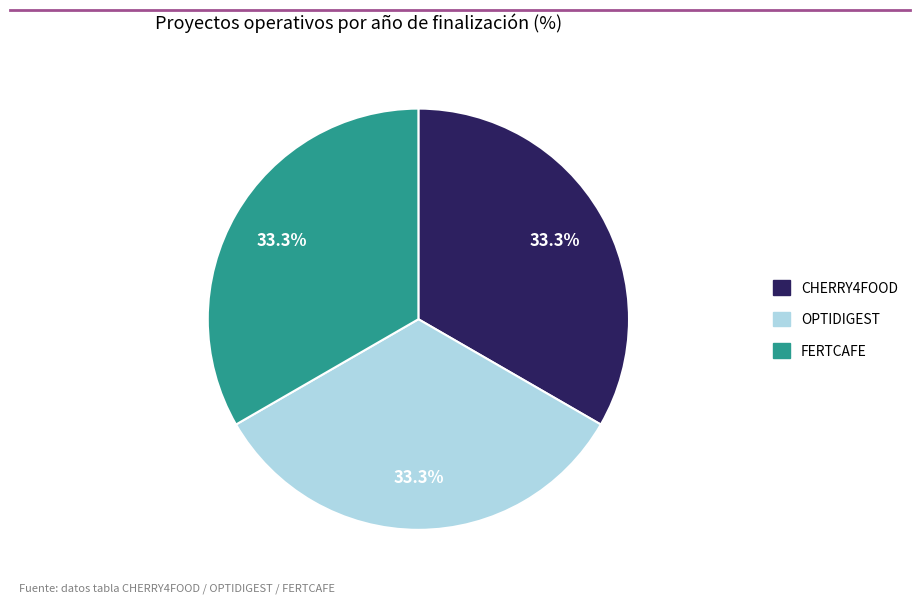

What percentage is the OPTIDIGEST slice, to the nearest percent?

33%